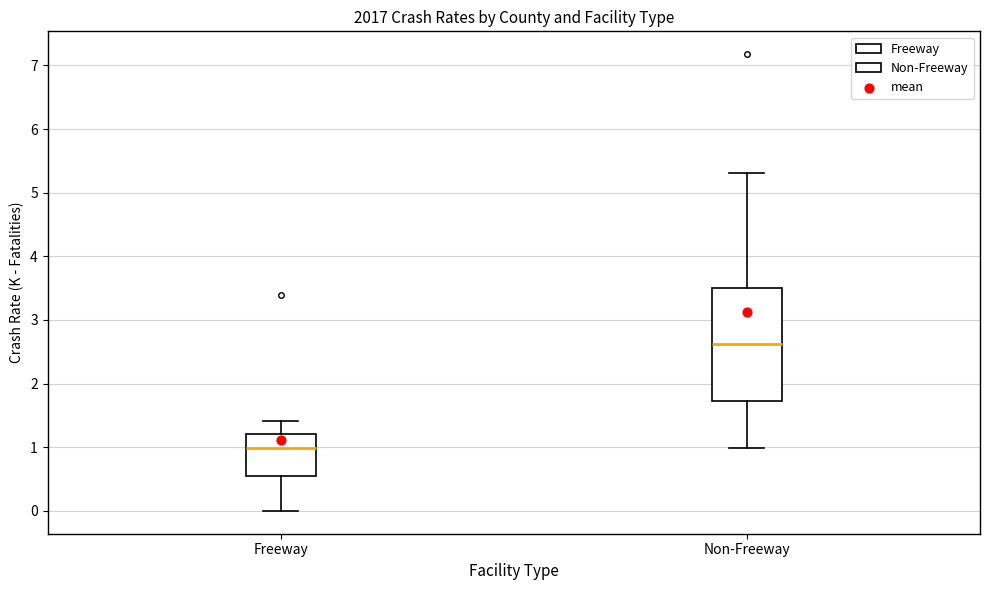

Reading left to right, transcribe this box plot: for each box, give where its median line is, the range the box spans, and where its two whiskers end, as read against the y-axis. The values are not printed on the chart, so give them approximately, as read against the axis.

Freeway: median 1.0, box 0.5 to 1.2, whiskers 0.0 to 1.4
Non-Freeway: median 2.6, box 1.7 to 3.5, whiskers 1.0 to 5.3